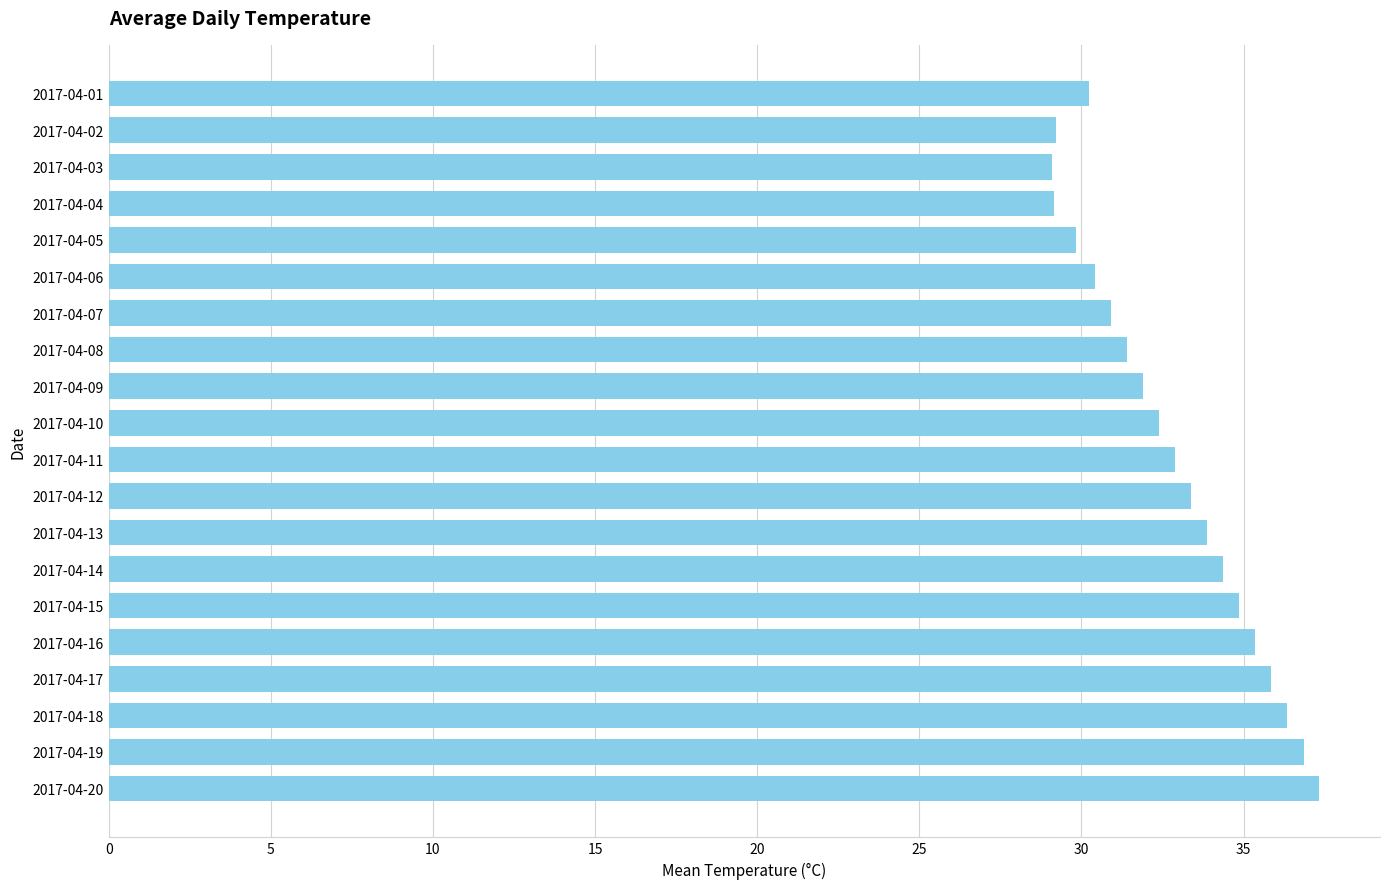

Which category has the highest value across all series?

2017-04-20